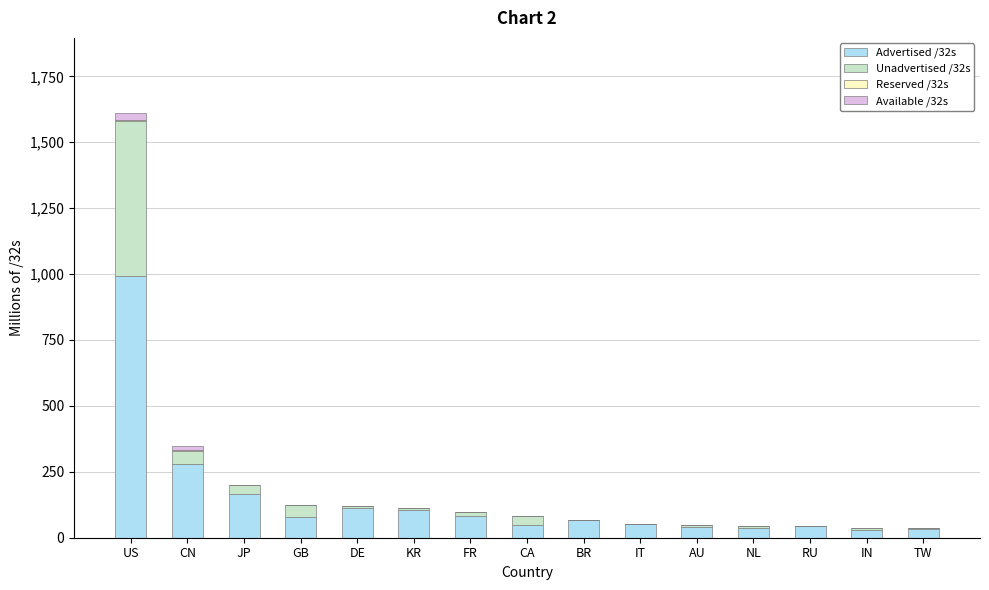

At which category is the sum across all series the highest?

US